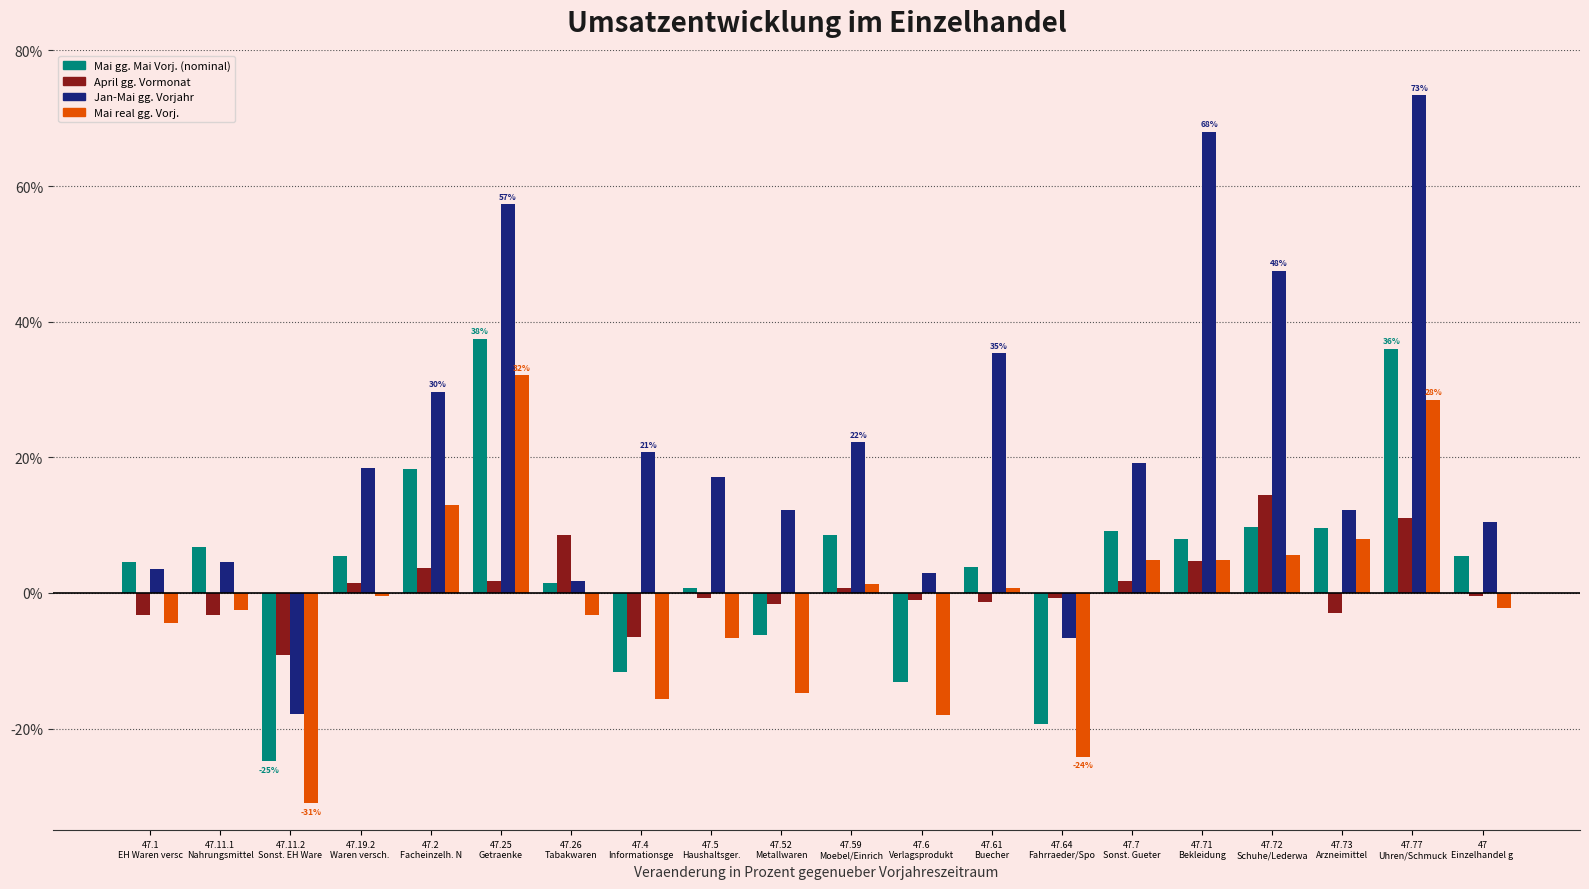

What is the difference between the maximum and minimum values in the Jan-Mai gg. Vorjahr series?

91.2